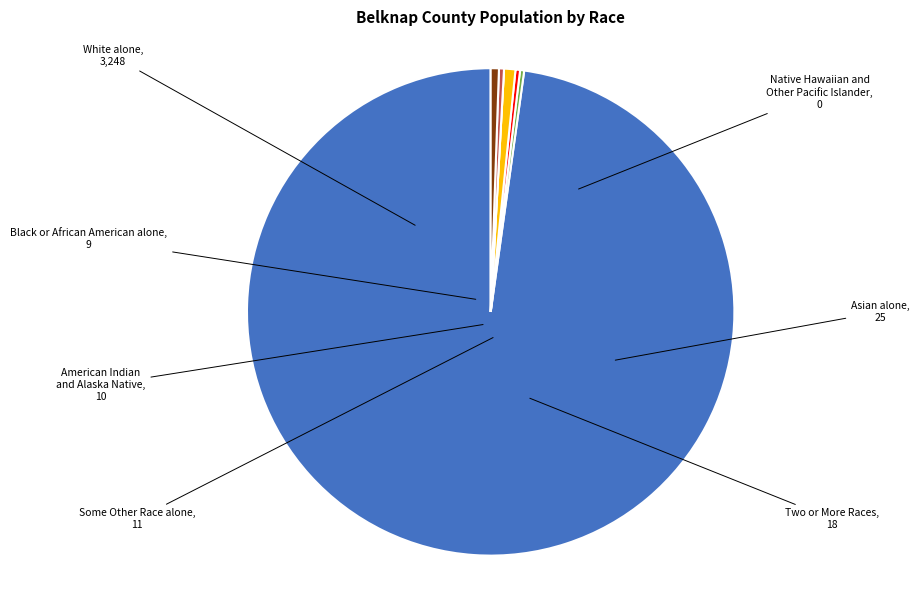

Which category has the biggest portion of the pie?

White alone